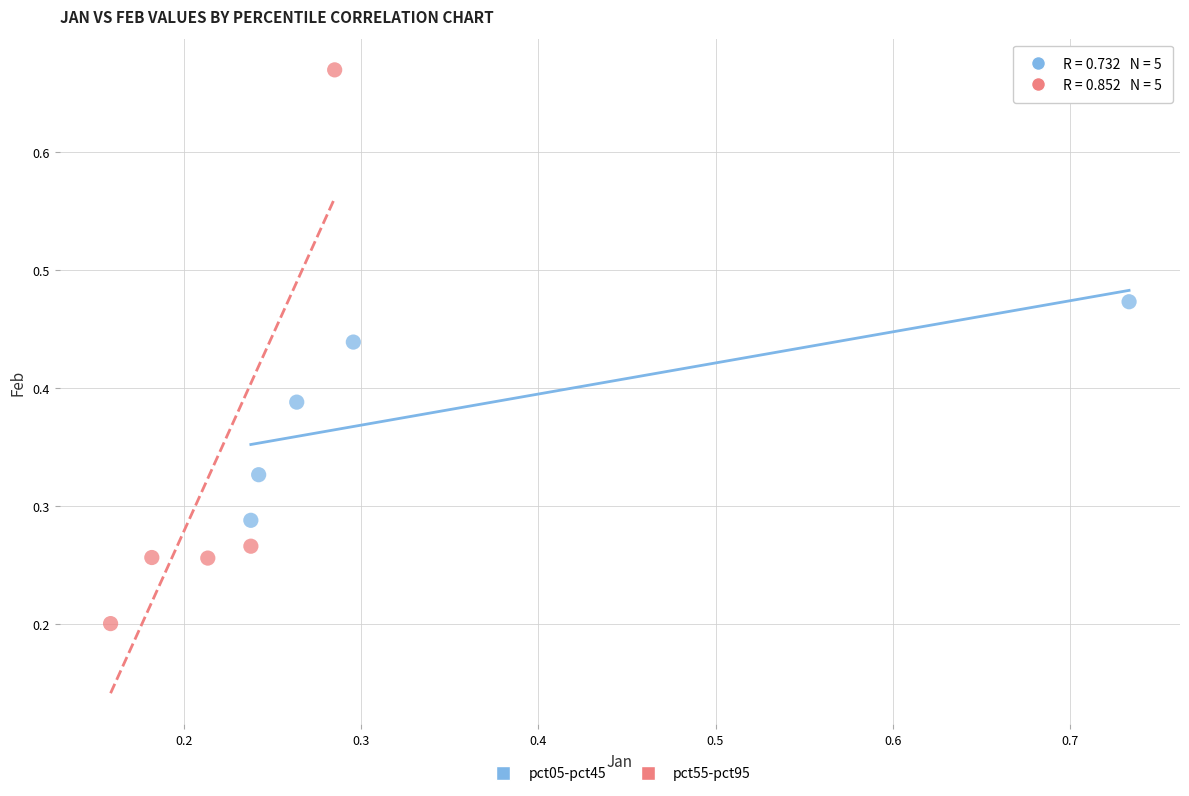

Which series reaches the minimum Y coordinate?

pct55-pct95